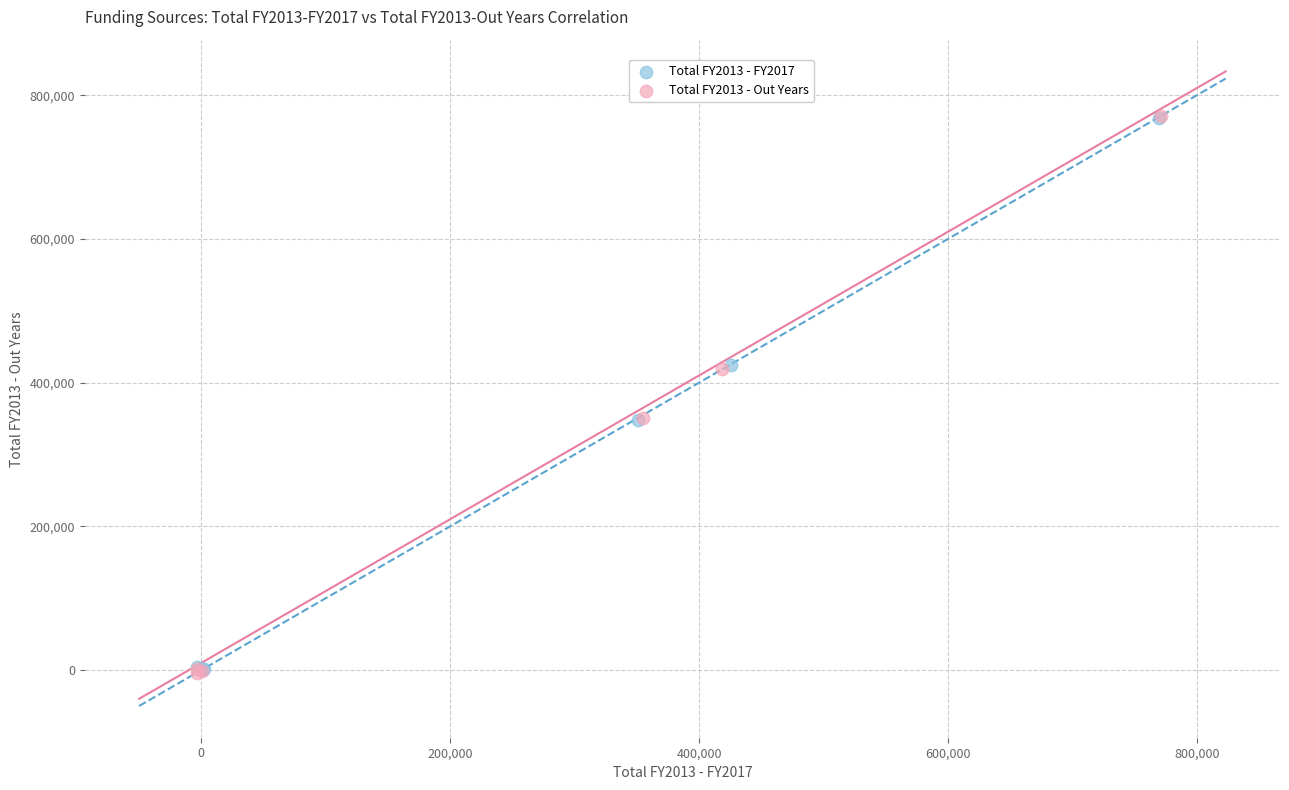

Which series has the widest spread of Y values?

Total FY2013 - Out Years